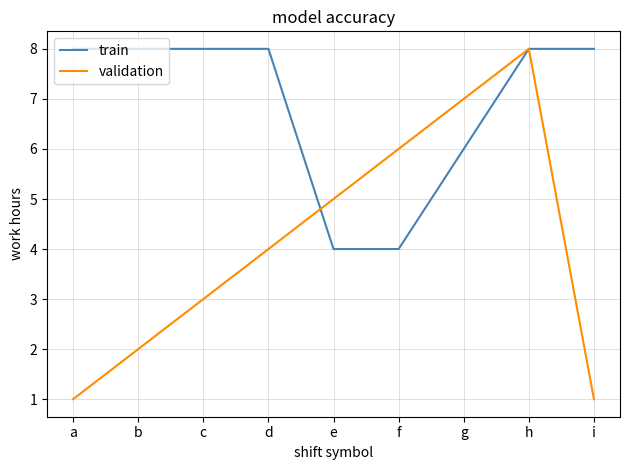

List the series in order of their overall mean, lowest first.

validation, train